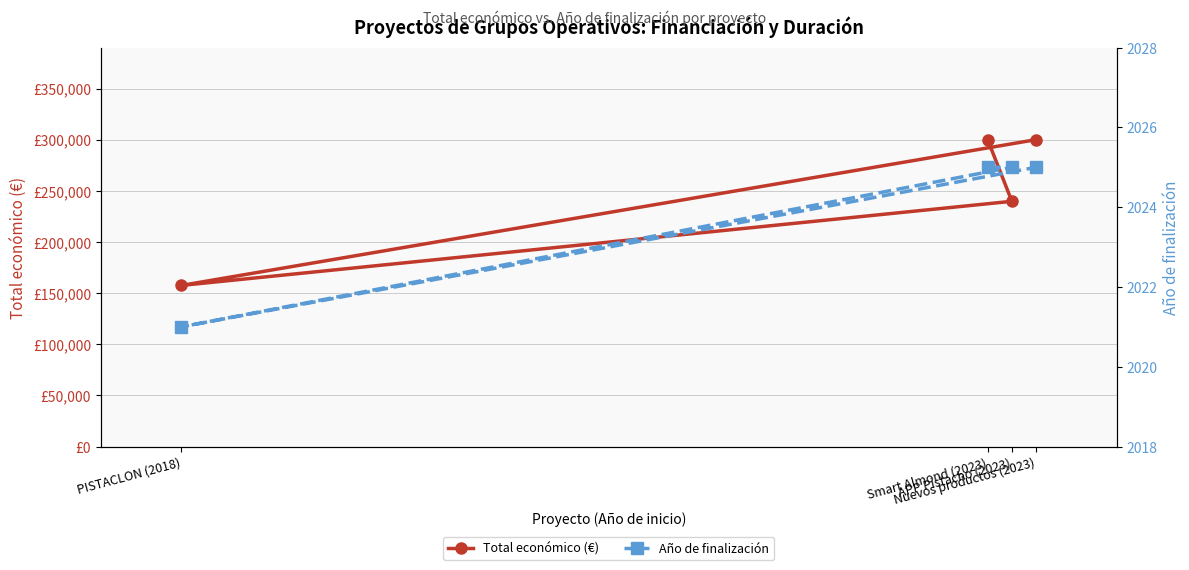

Which has a higher value, APP Pistacho (2023) or Nuevos productos (2023)?

Nuevos productos (2023)